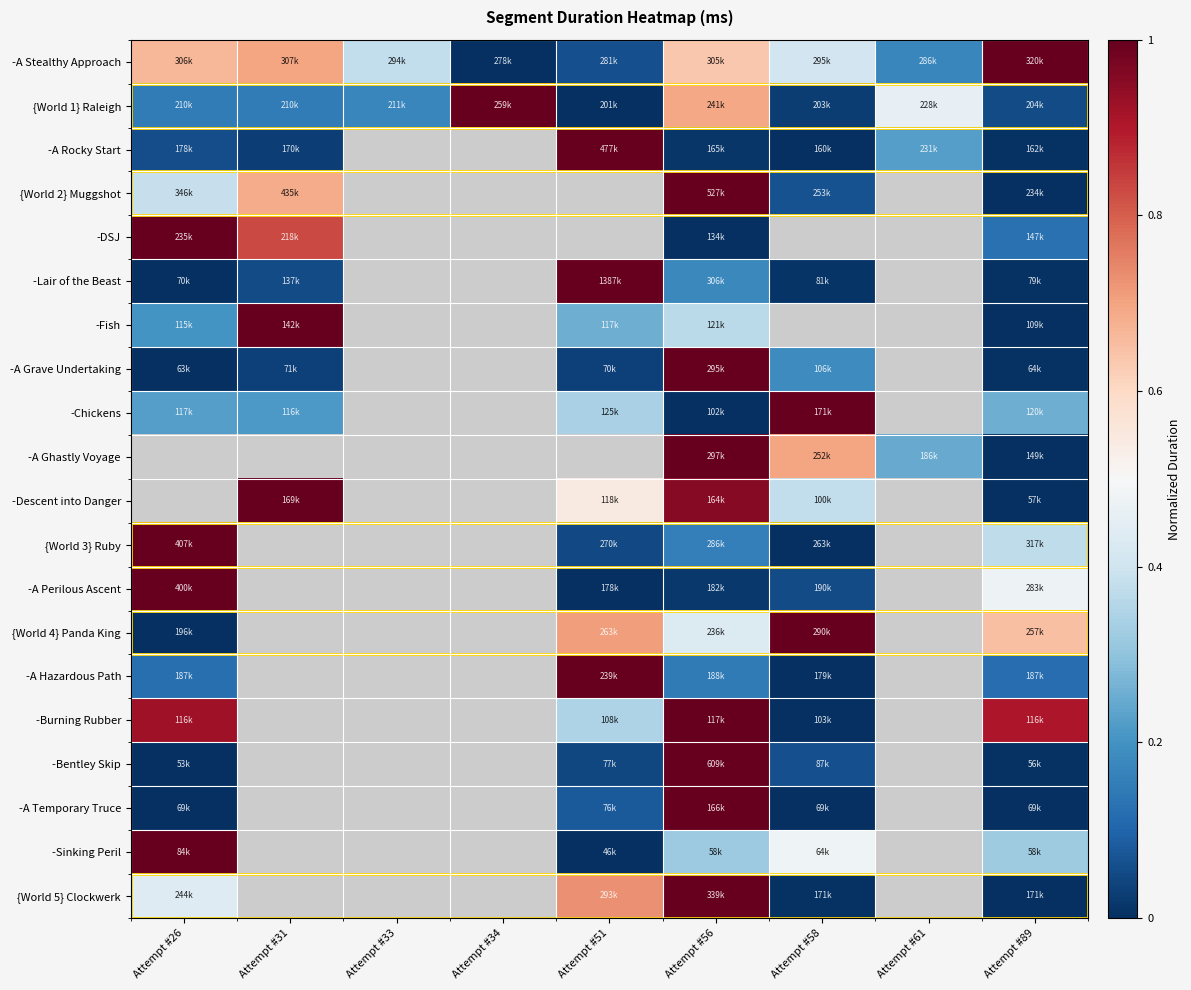

Which category has the lowest value in the {World 2} Muggshot series?

Attempt #89